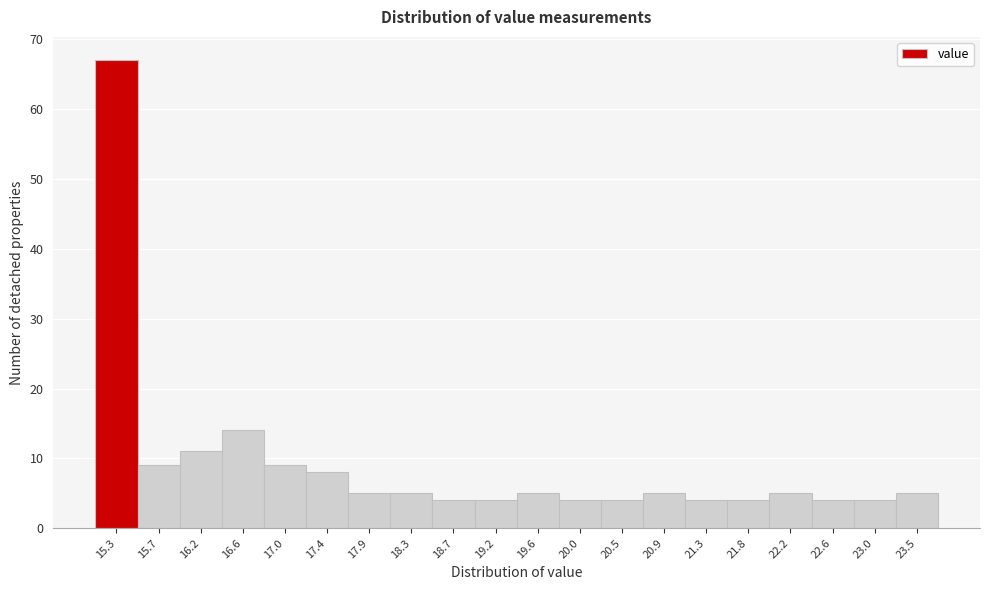

Reading left to right, list all the values displayed in this chart.

67	9	11	14	9	8	5	5	4	4	5	4	4	5	4	4	5	4	4	5